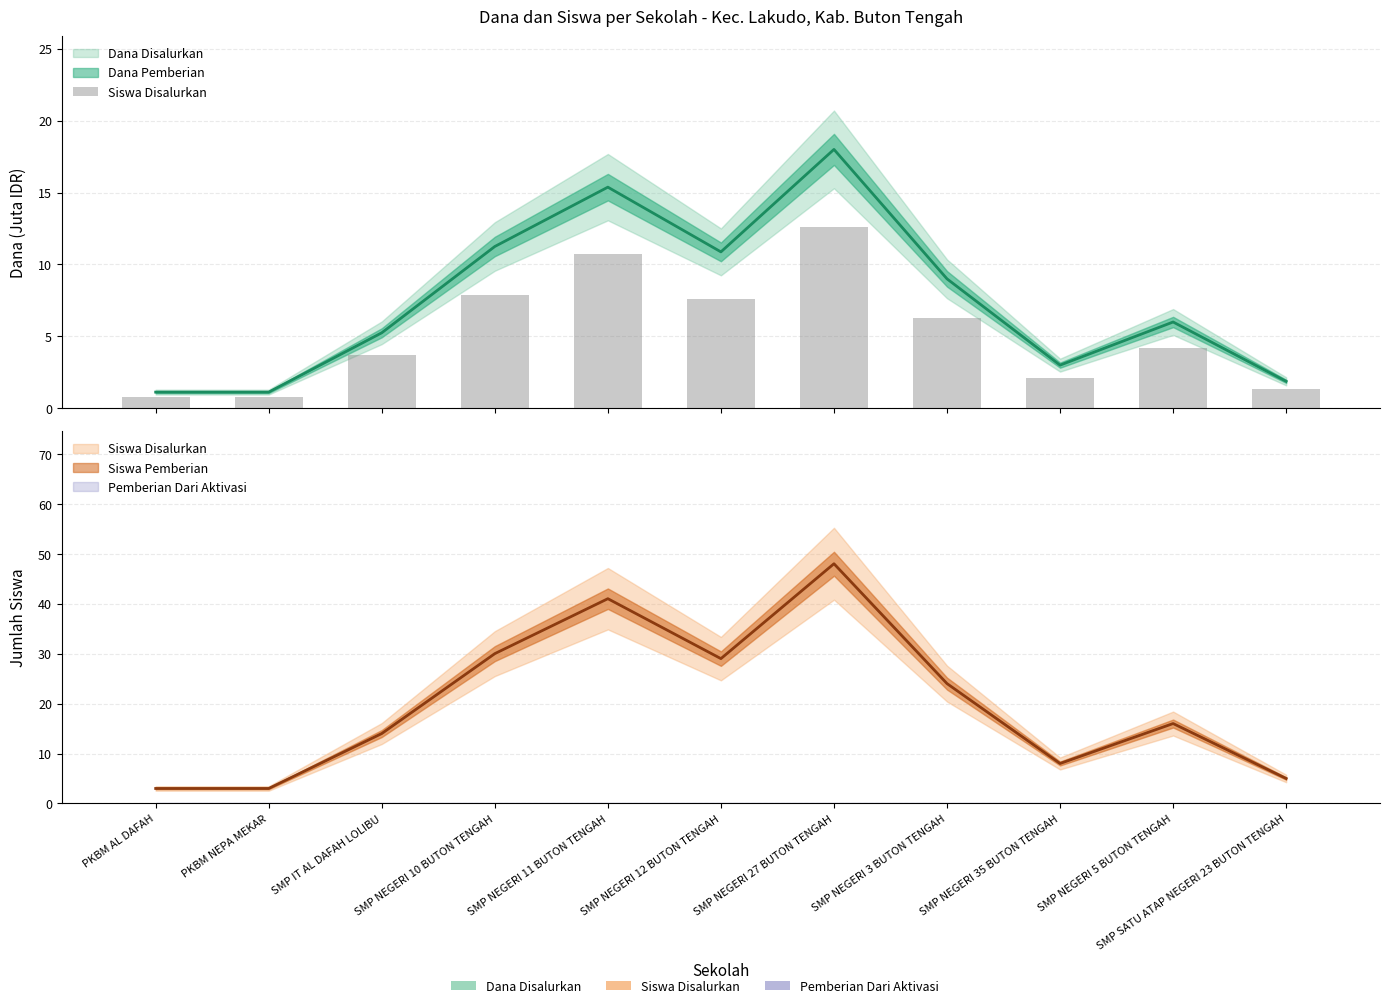

Is it true that the value at SMP NEGERI 10 BUTON TENGAH is 2.1?

False